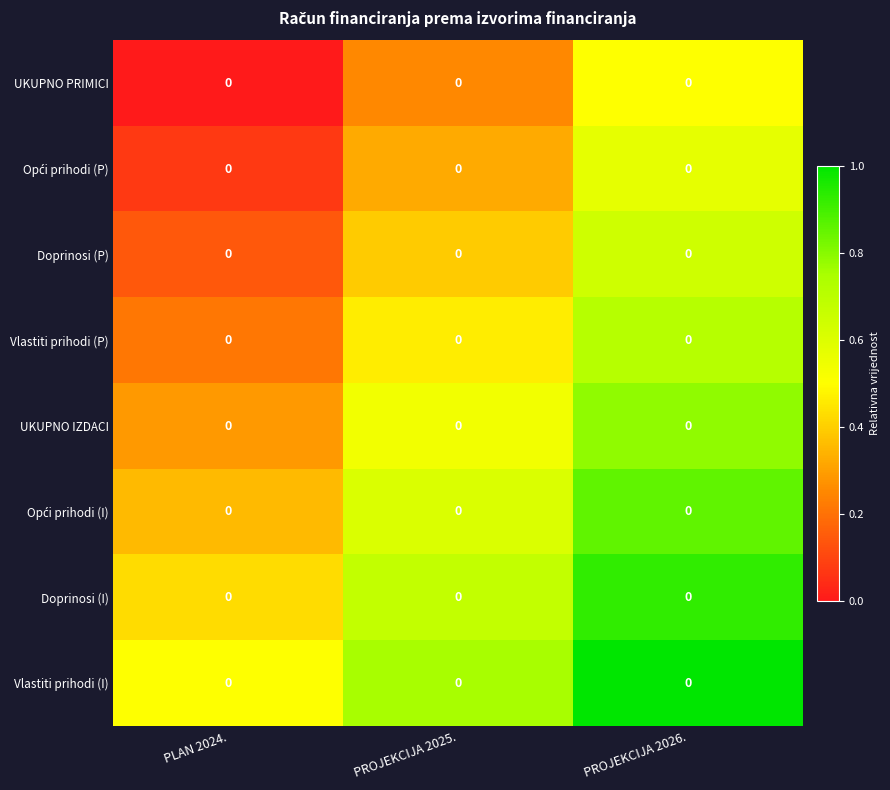

Count the number of categories in the chart.

3